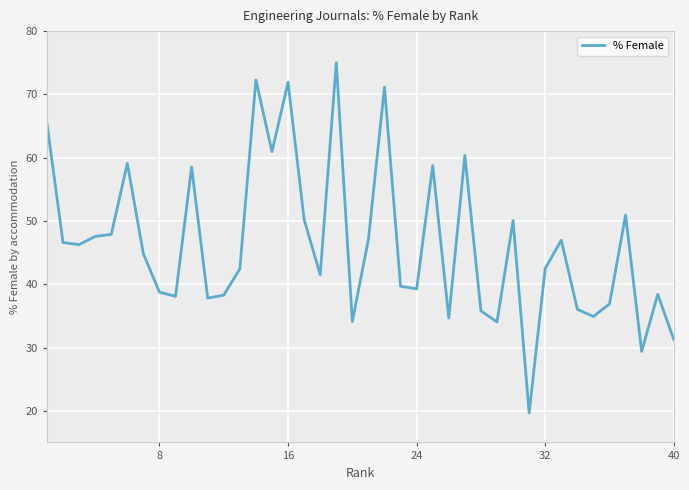

What is the greatest value displayed?

75.0